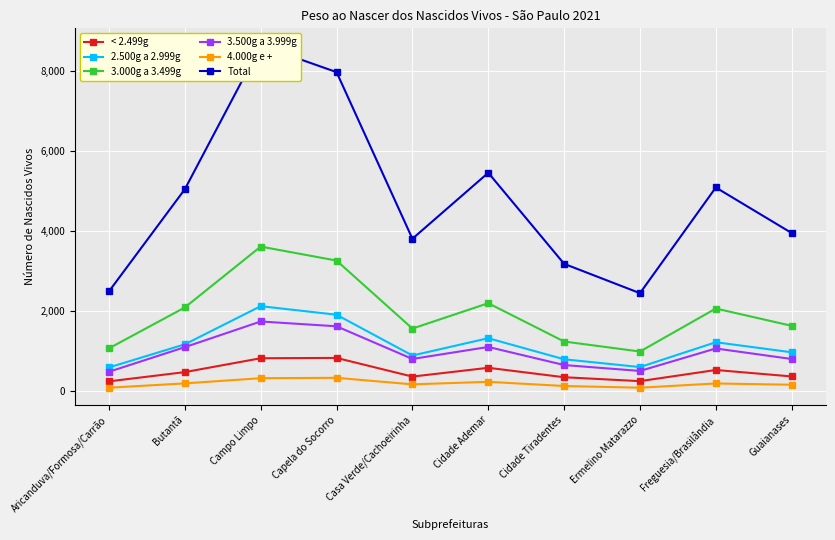

Which has a higher value, Cidade Tiradentes or Capela do Socorro?

Capela do Socorro